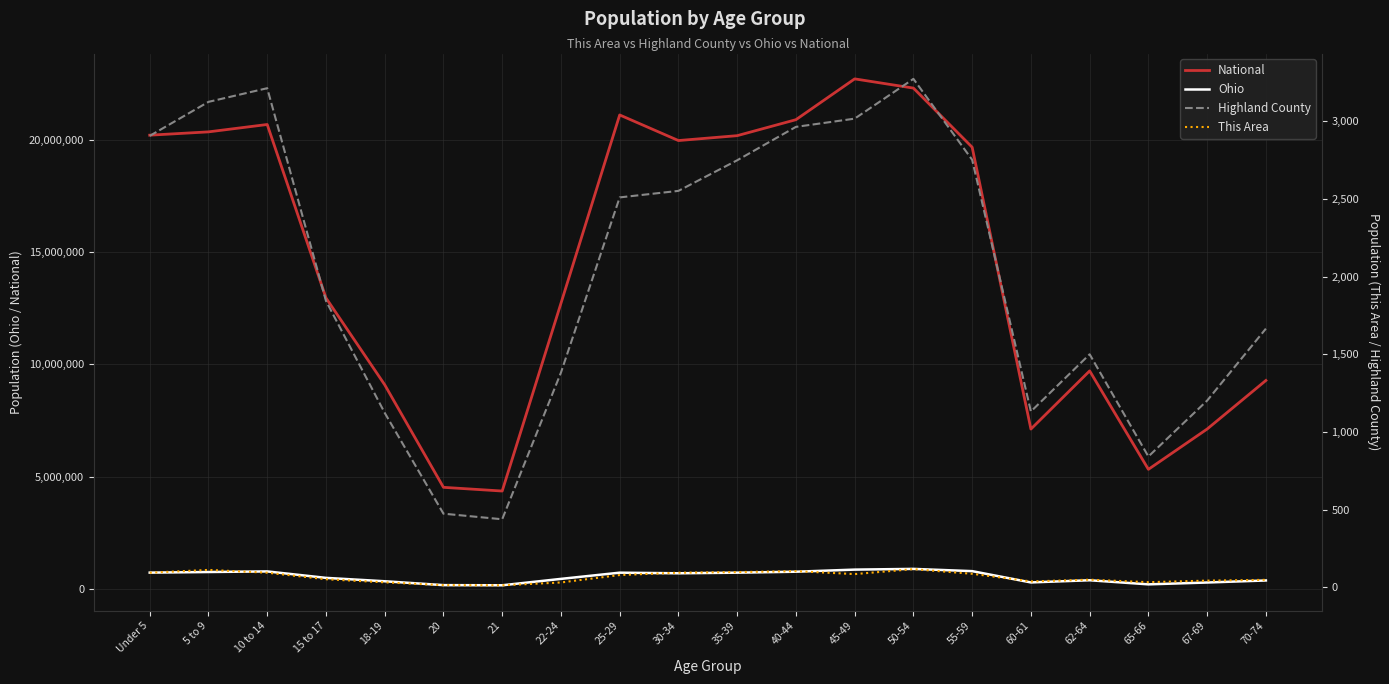

Which category has the highest value in the Highland County series?

50-54